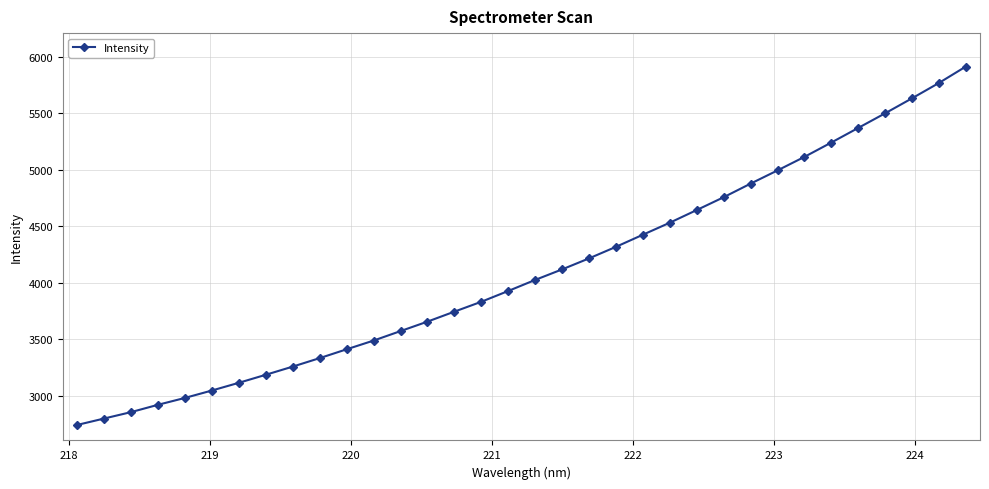

What is the value of the 26th point from the left?

4876.8